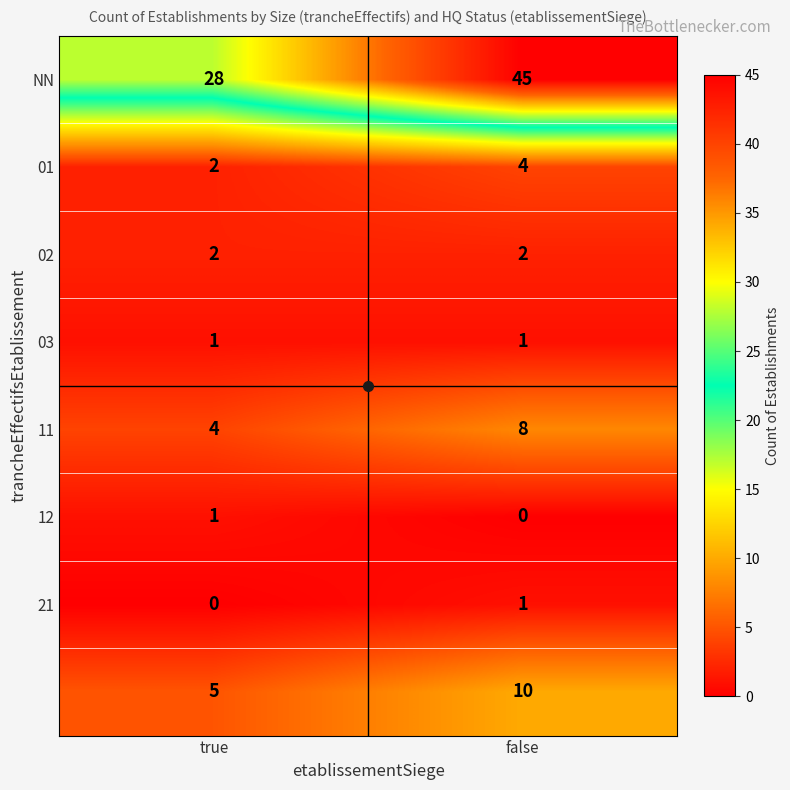

At which category is the sum across all series the highest?

false